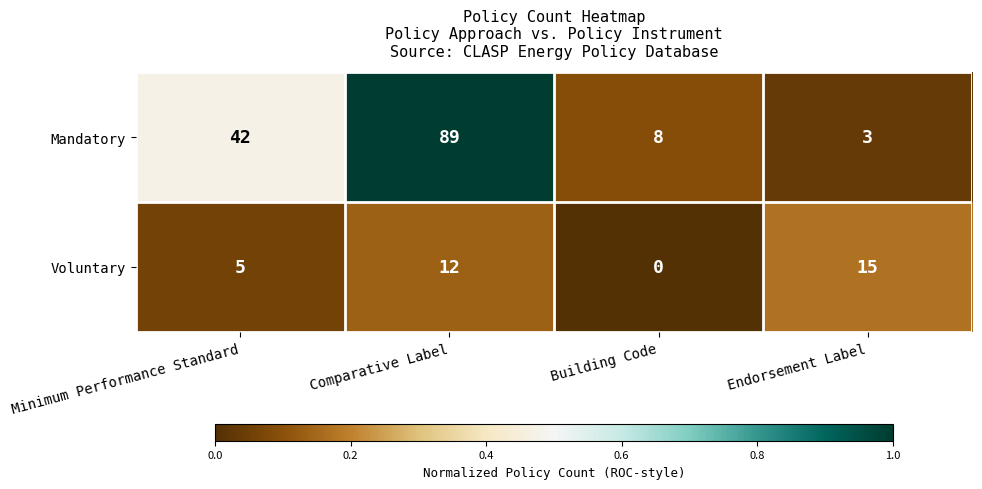

How many series are shown in this chart?

2